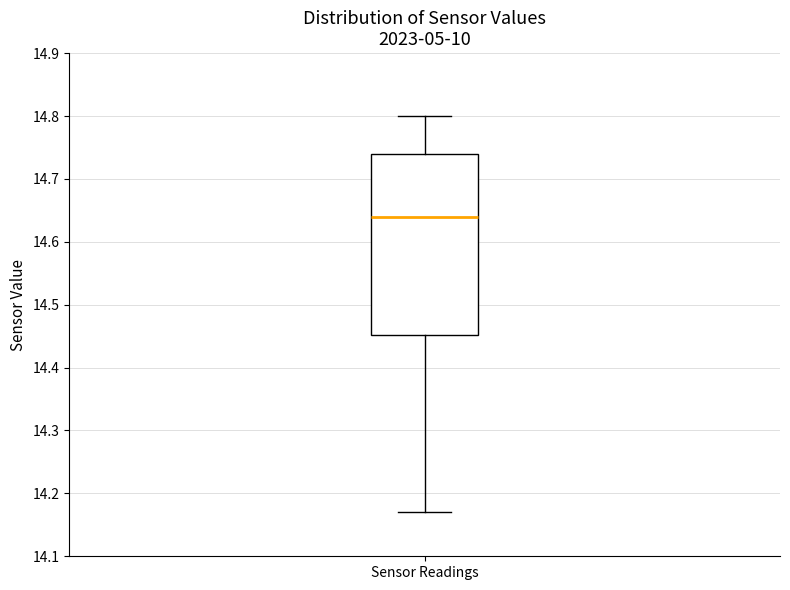

Transcribe this box plot: give where the median line is, the range the box spans, and where the two whiskers end, as read against the y-axis. The values are not printed on the chart, so give them approximately, as read against the axis.

median 14.64, box 14.45 to 14.74, whiskers 14.17 to 14.80